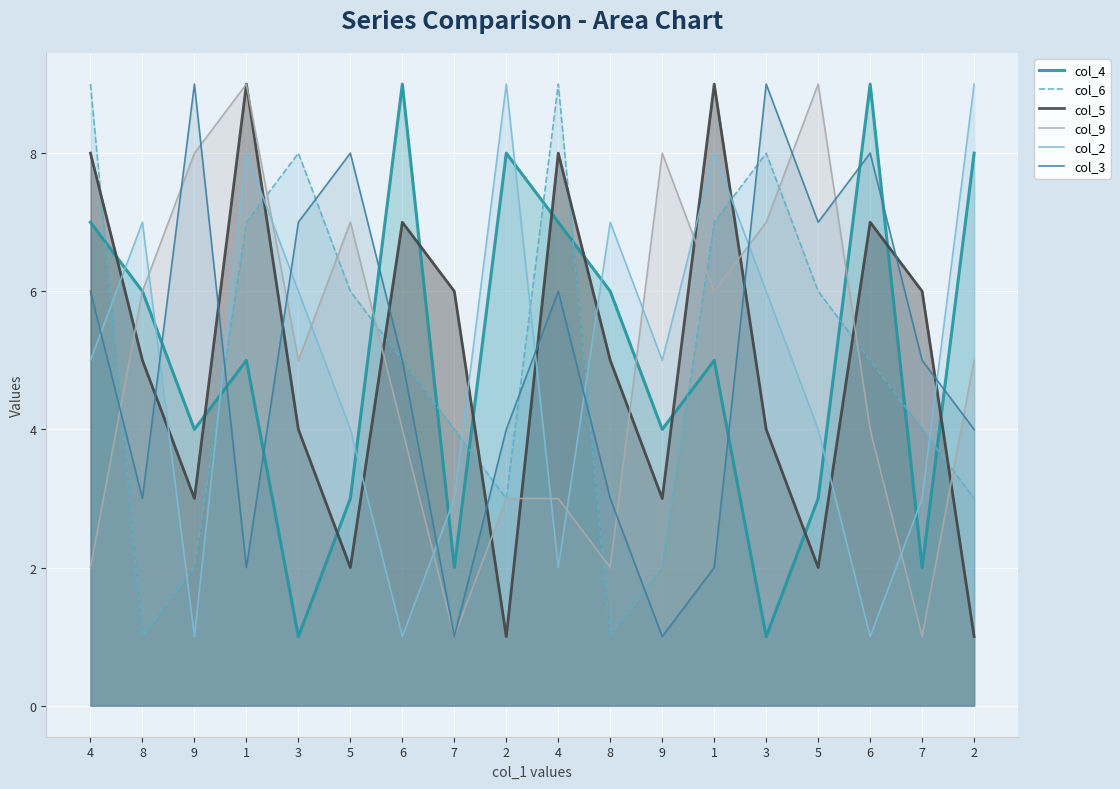

Does the chart display data point markers on the line(s)?

No